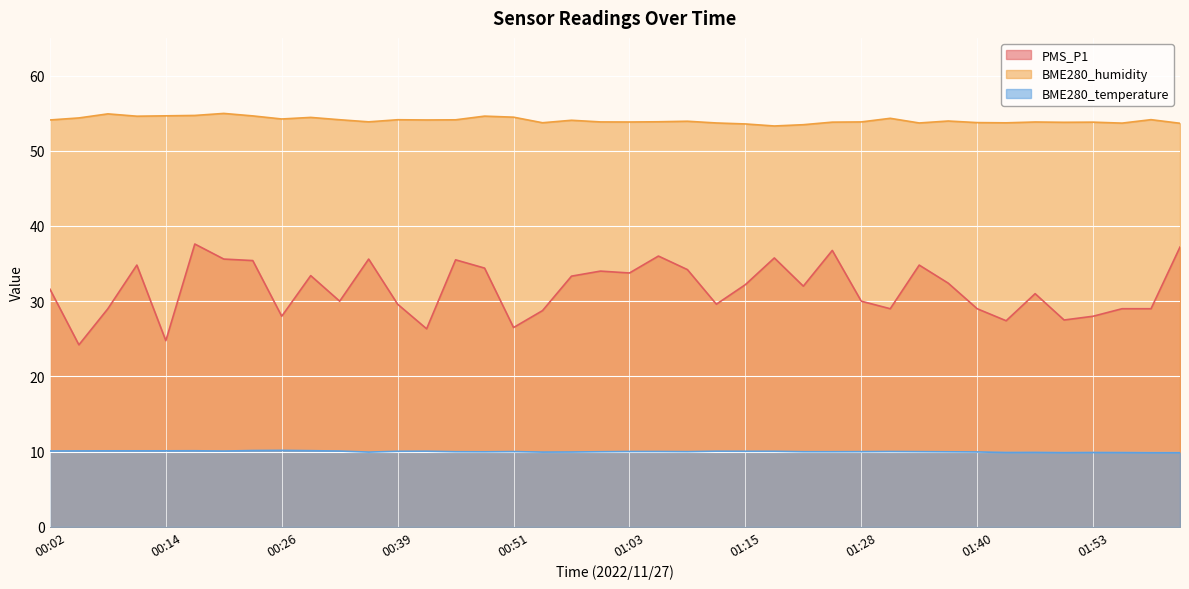

Rank the categories by PMS_P1 value from lowest to highest.

00:05, 00:14, 00:42, 00:51, 01:43, 01:49, 00:26, 01:53, 00:54, 00:08, 01:31, 01:40, 01:56, 01:59, 00:39, 01:12, 00:32, 01:28, 01:46, 00:02, 01:22, 01:15, 01:37, 00:57, 00:29, 01:03, 01:00, 01:09, 00:48, 00:11, 01:34, 00:23, 00:45, 00:20, 00:36, 01:19, 01:06, 01:25, 02:02, 00:17